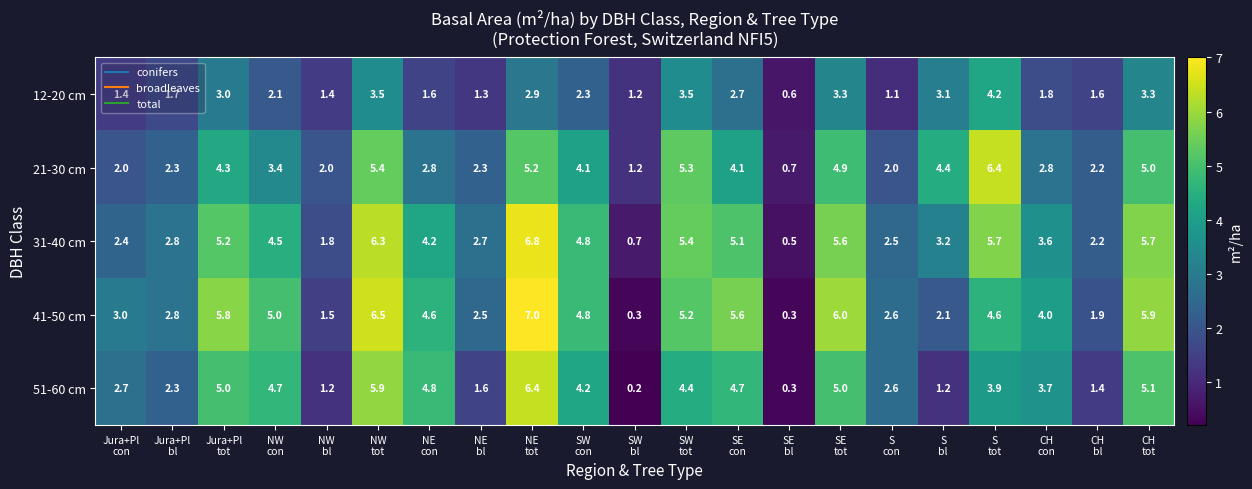

Which series has the largest total across all categories?

41-50 cm